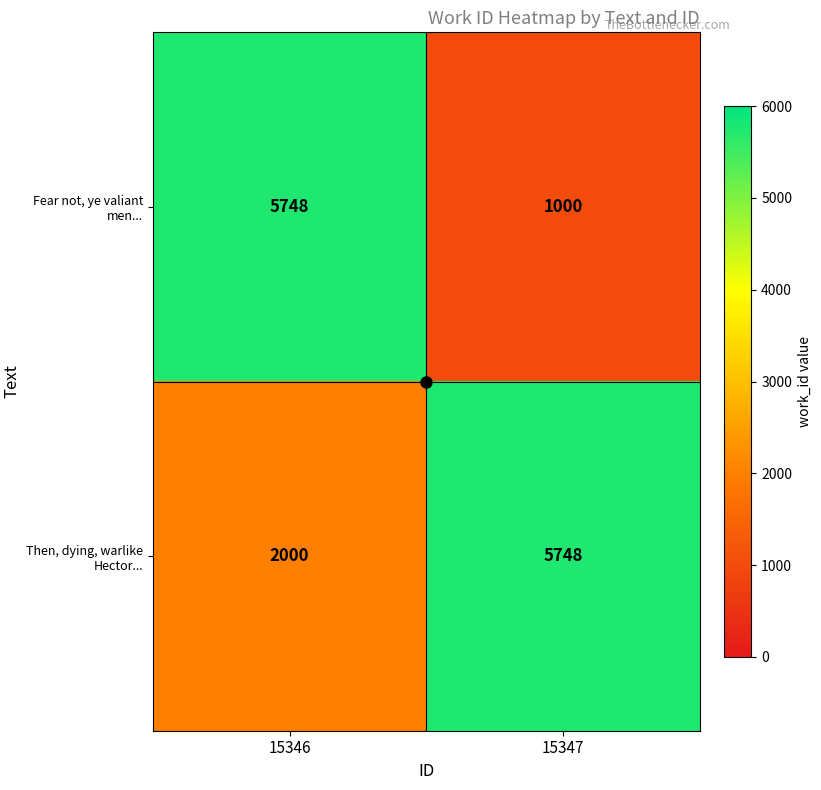

Is it true that Then, dying, warlike Hector... equals 5748 at 15347?

True